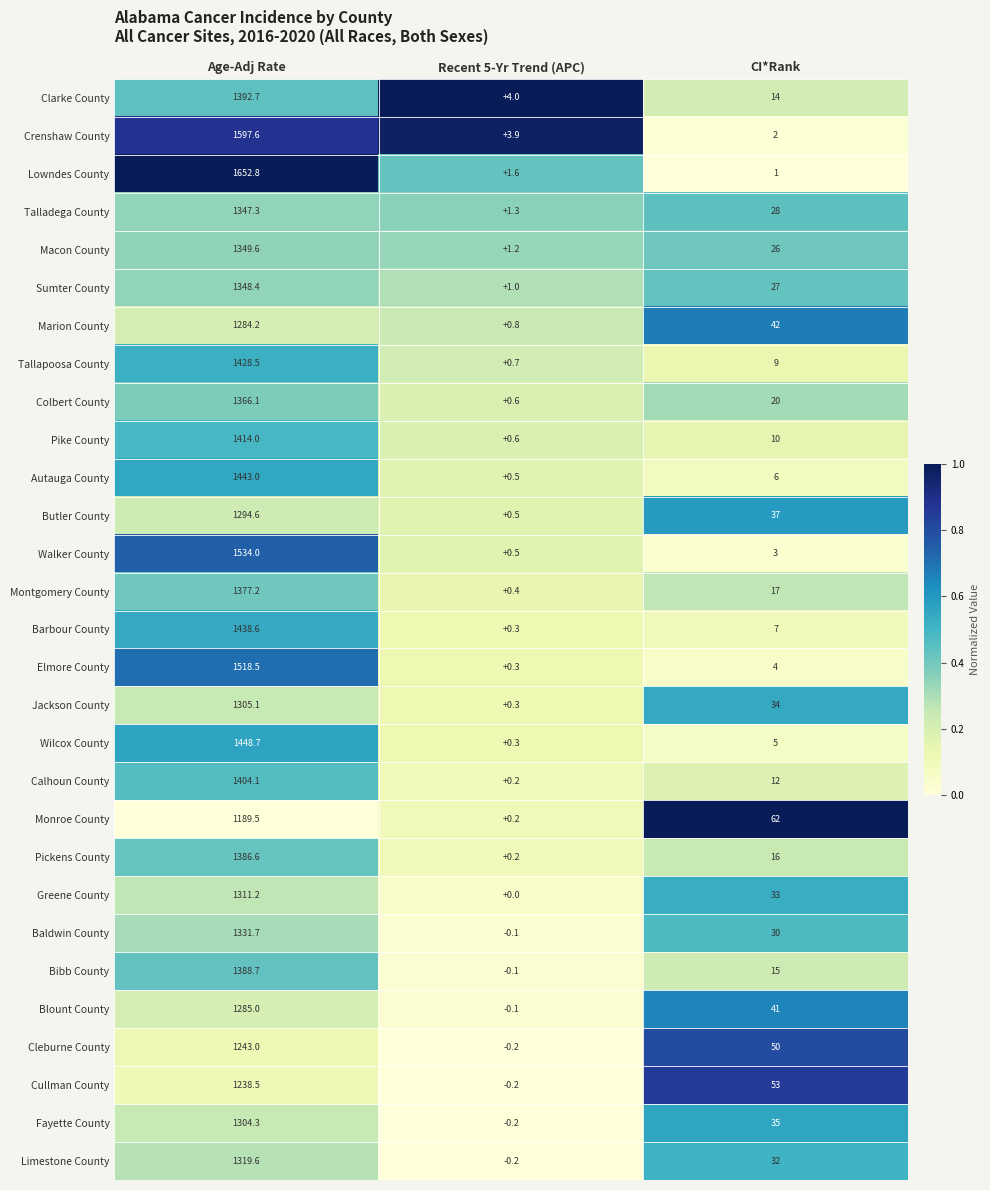

What is the average value of the Limestone County series?

450.5